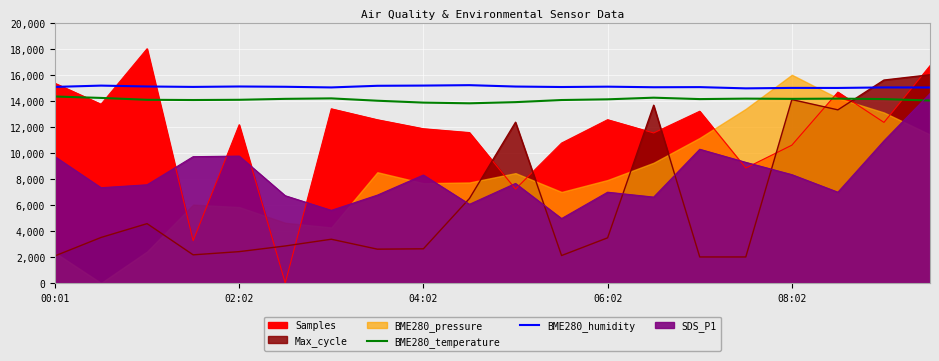

The value of BME280_humidity at 08:02 is 14990.0. True or false?

True